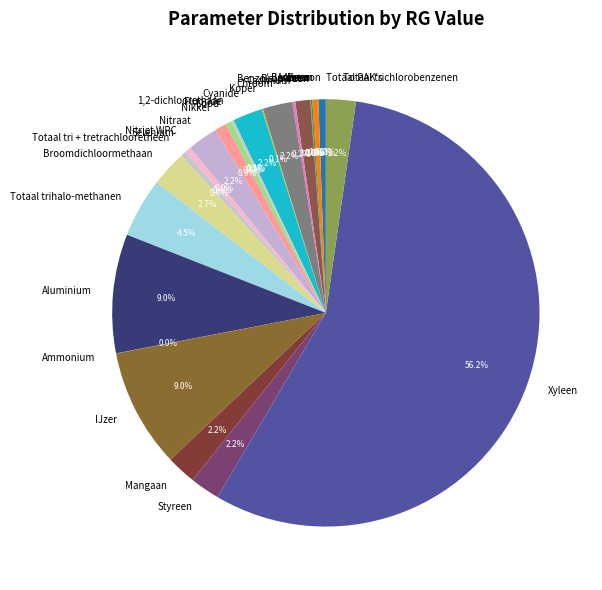

To the nearest percent, what is the combined percentage of Antimoon and Totaal tri + tretrachlooretheen?

1%